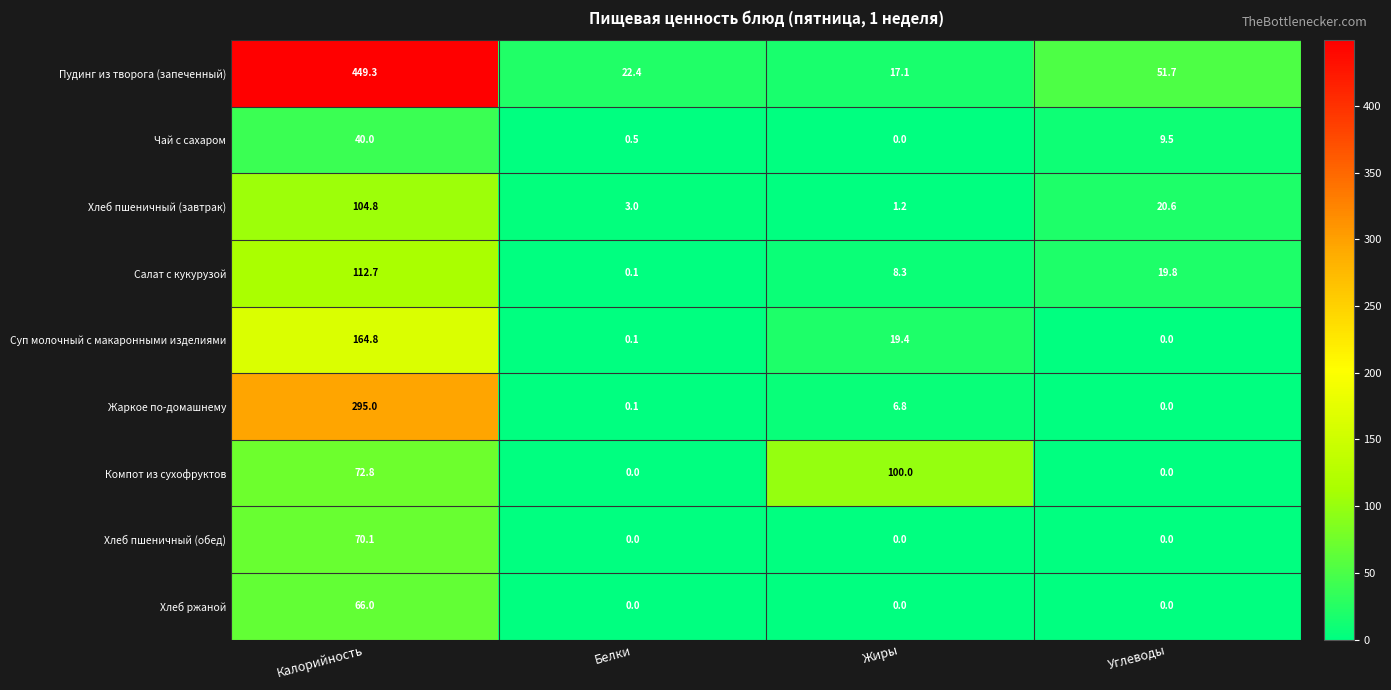

What is the highest value of the Салат с кукурузой series?

112.7